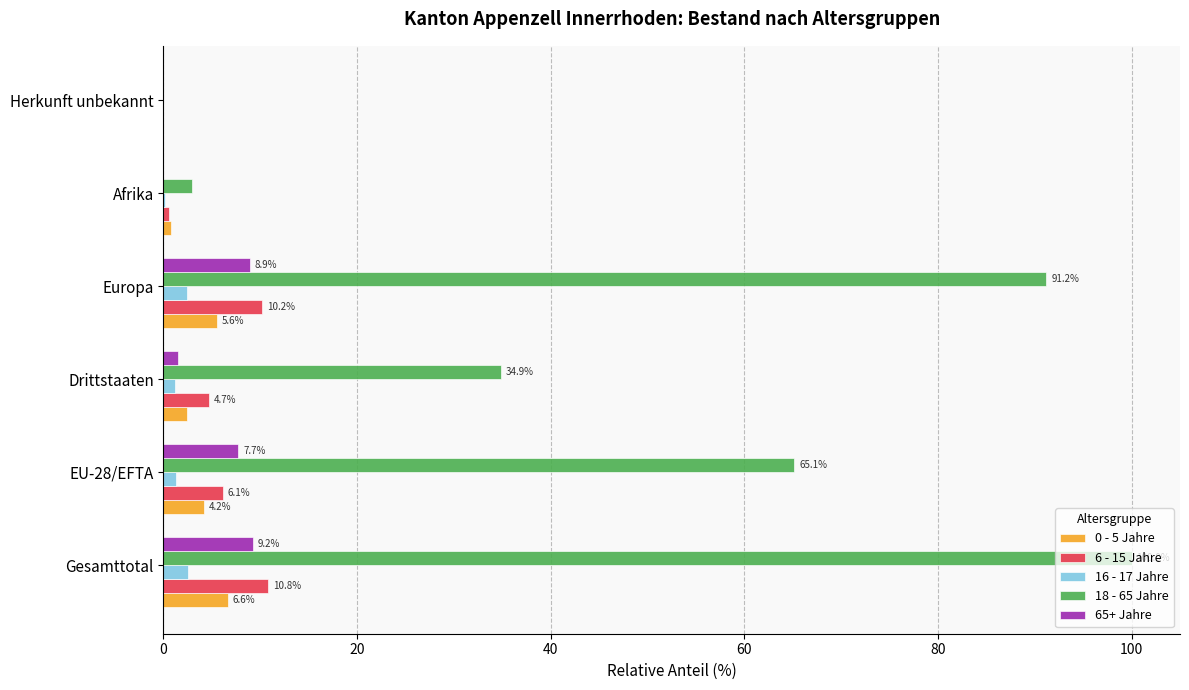

What is the sum of all 16 - 17 Jahre values?

7.7